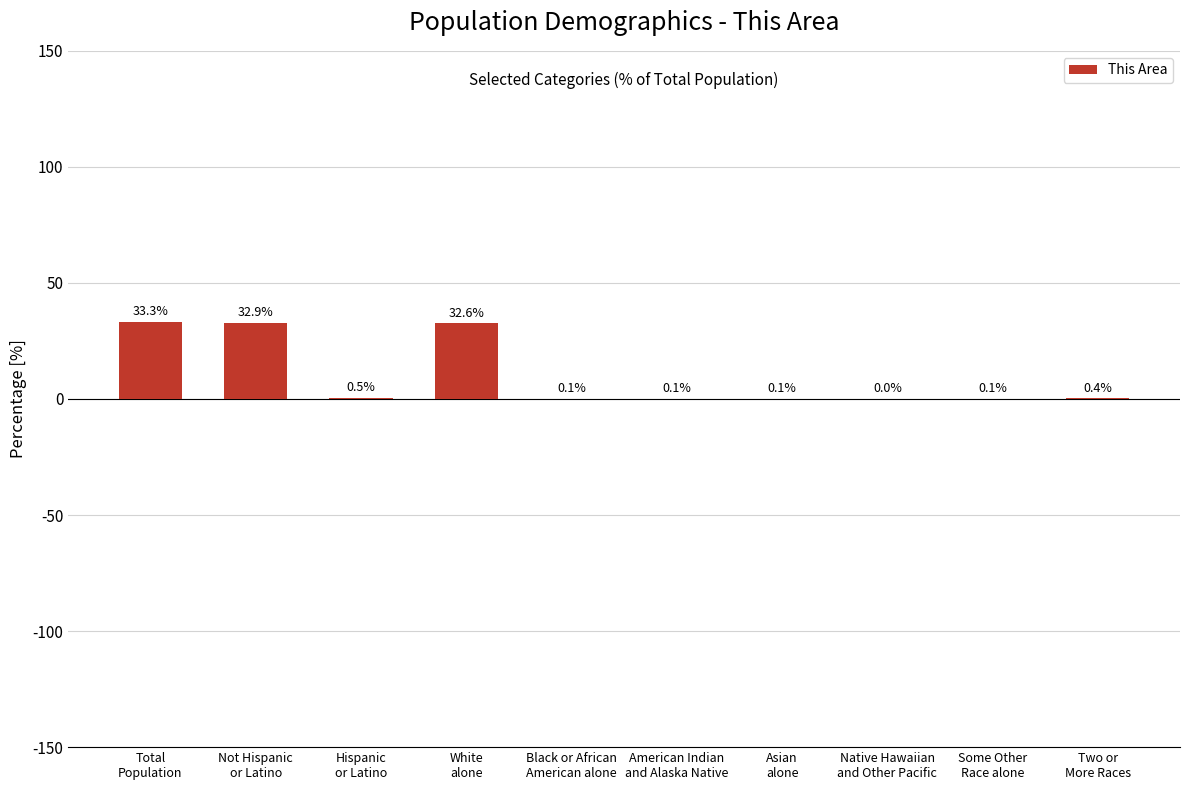

What is the greatest value displayed?

33.3